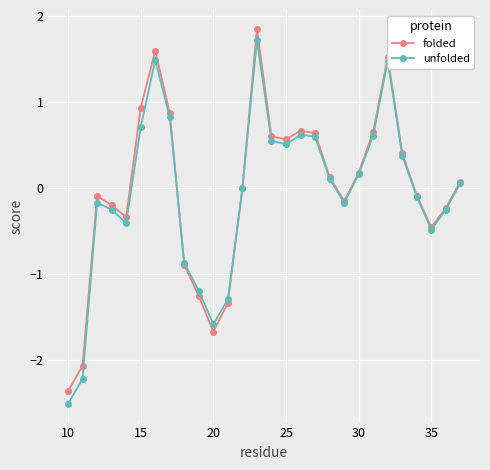

How many interior local peaks does the folded series have?

5